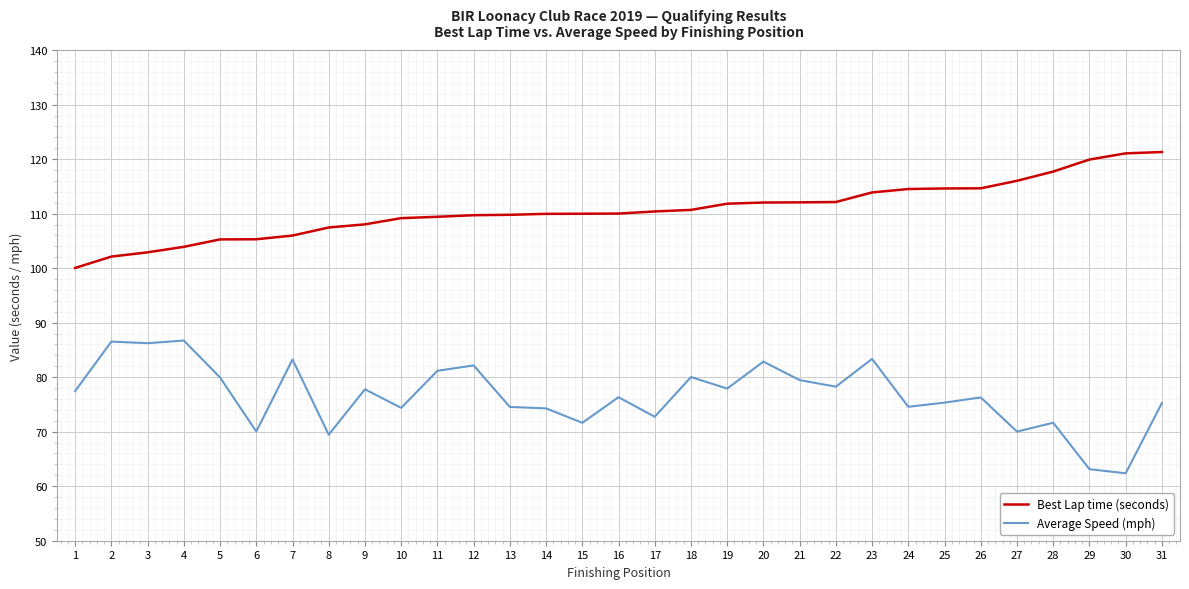

What is the greatest value displayed?

121.3